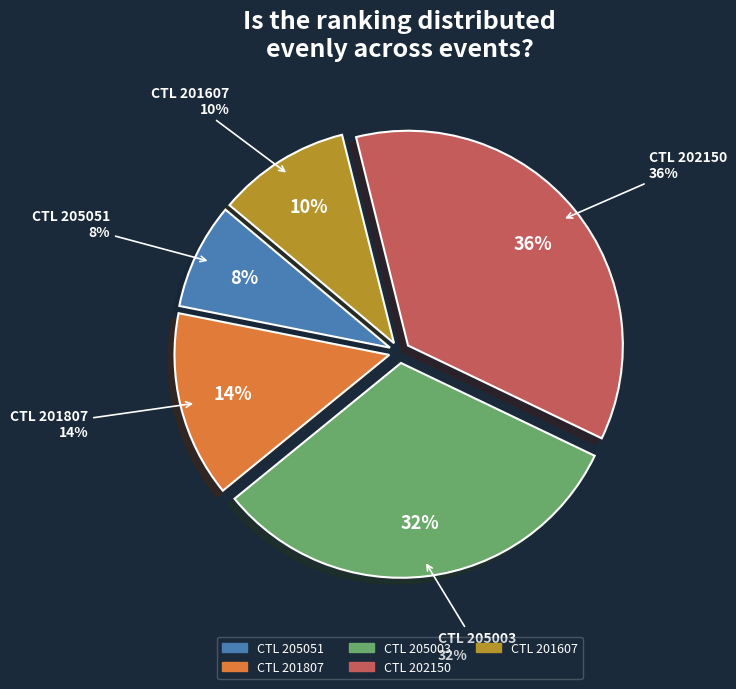

Count the number of slices in the pie.

5